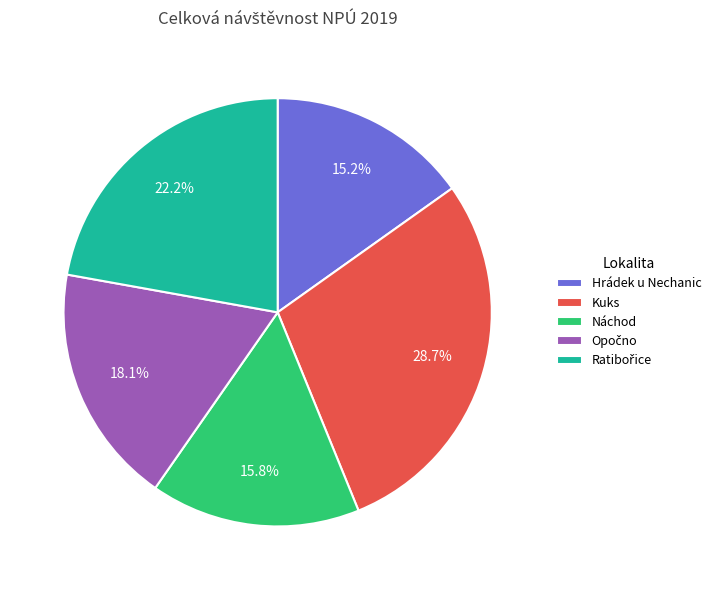

Which has a higher value, Hrádek u Nechanic or Náchod?

Náchod